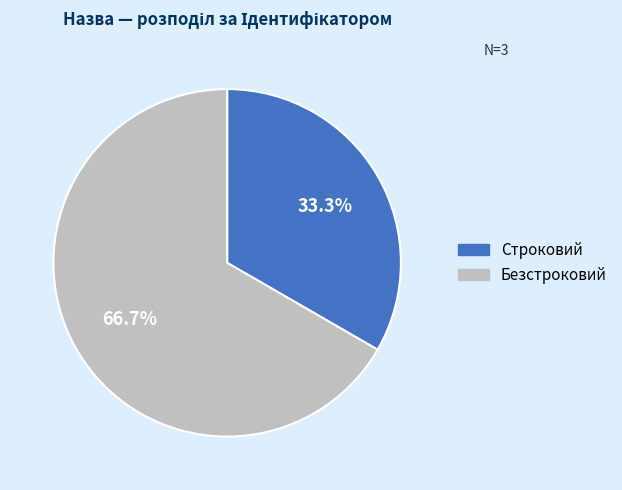

What percentage is NOT represented by Строковий?

66.7%